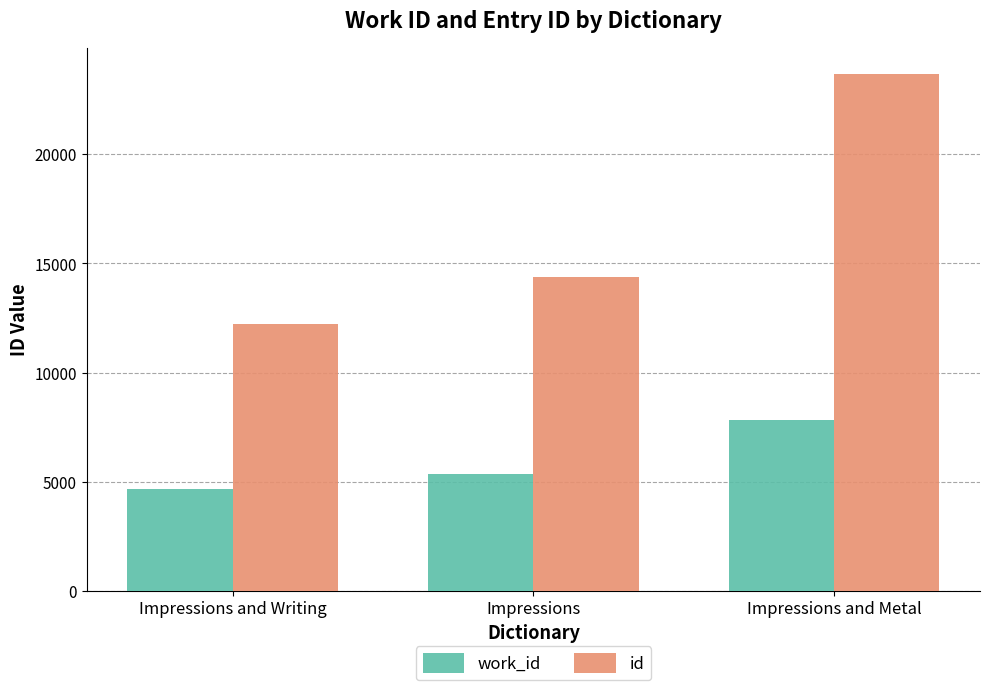

How many series are shown in this chart?

2